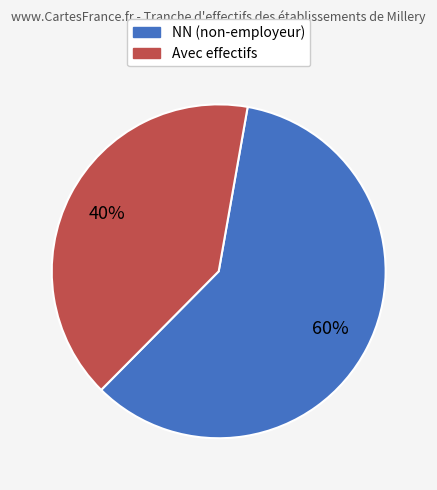

Does any single category account for the majority?

Yes